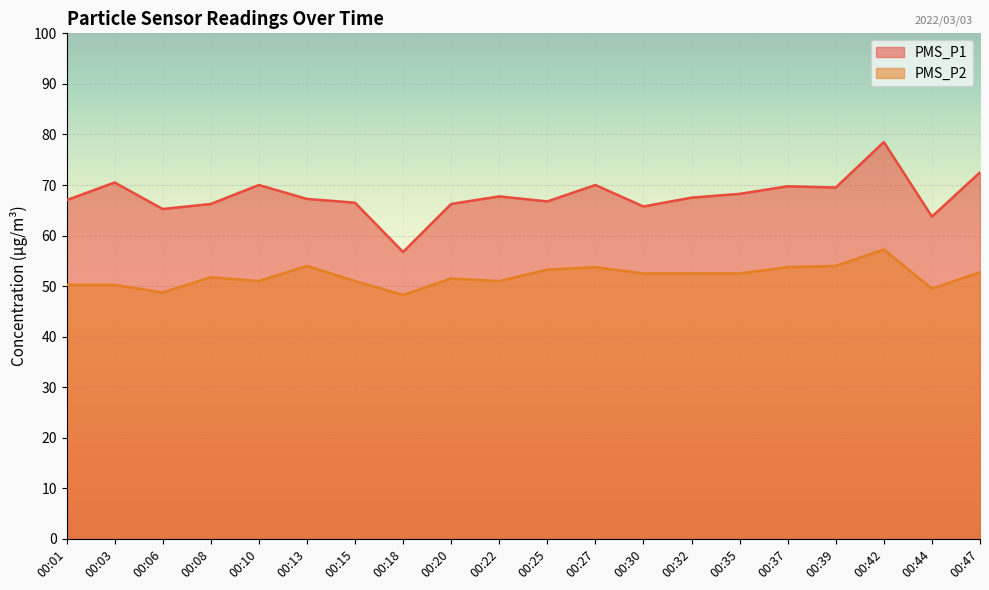

How many data points in PMS_P1 are above 67?

11